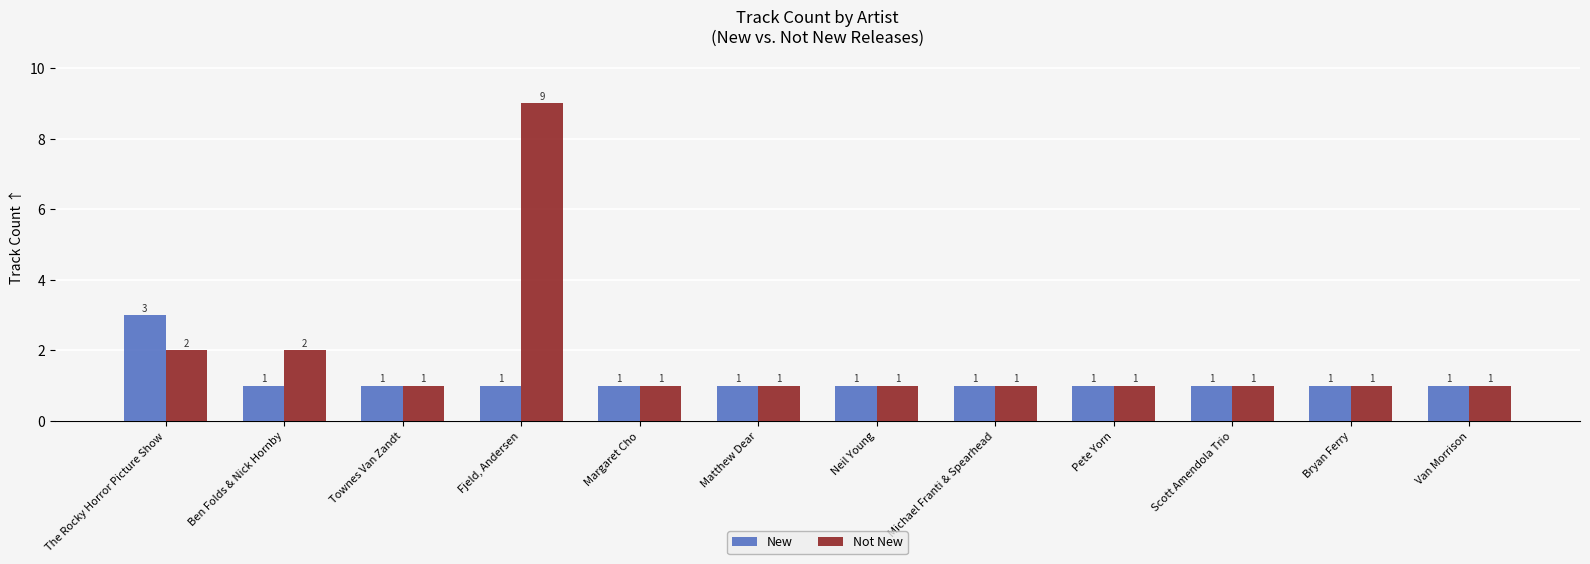

Reading left to right, list all the values displayed in this chart.

New: 3	1	1	1	1	1	1	1	1	1	1	1
Not New: 2	2	1	9	1	1	1	1	1	1	1	1